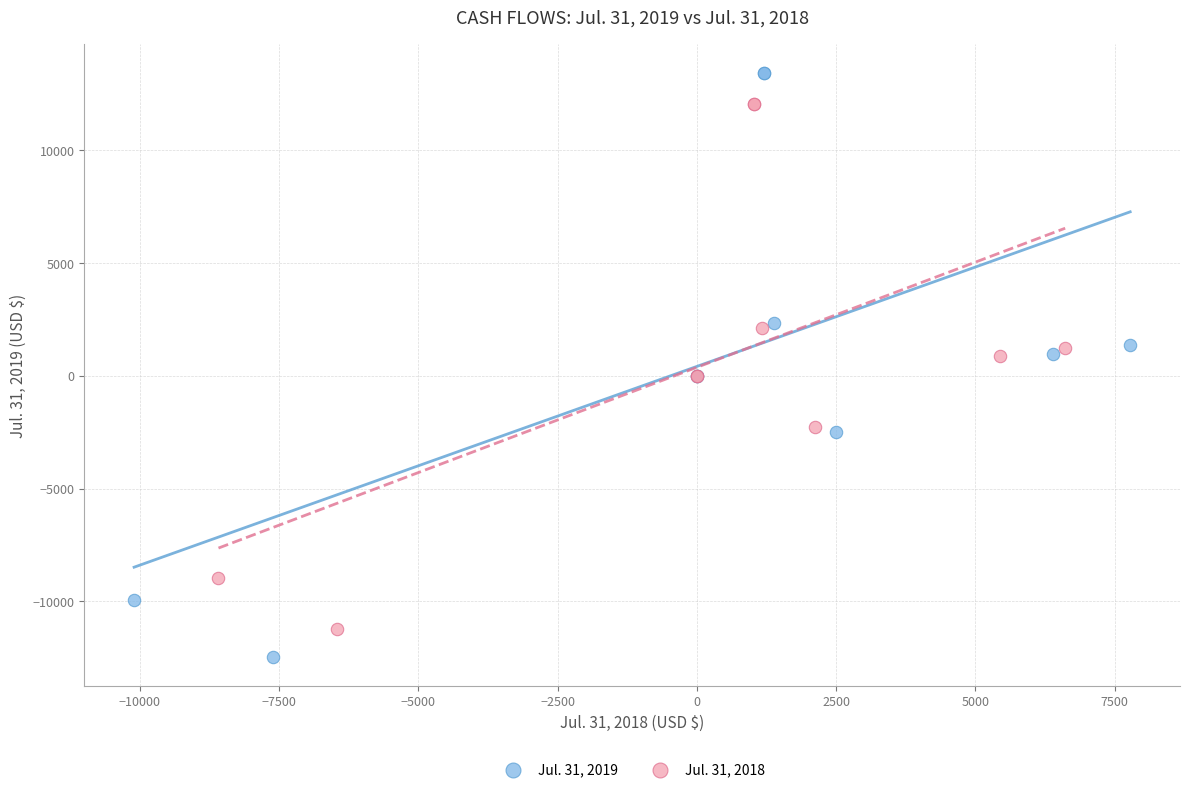

Which series contains the lowest Y value?

Jul. 31, 2019